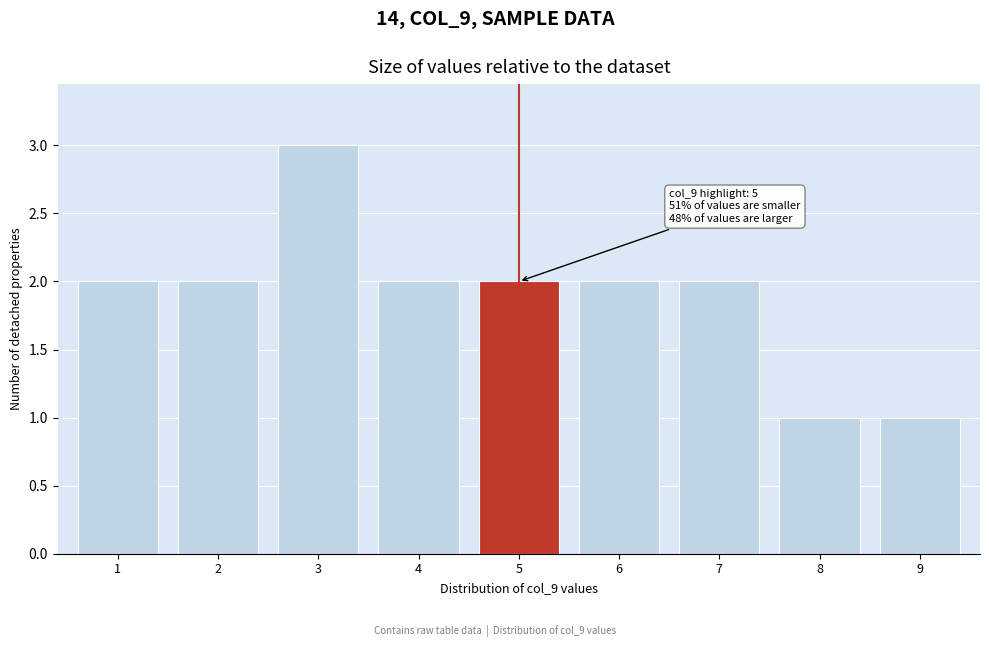

Reading left to right, list all the values displayed in this chart.

2	2	3	2	2	2	2	1	1